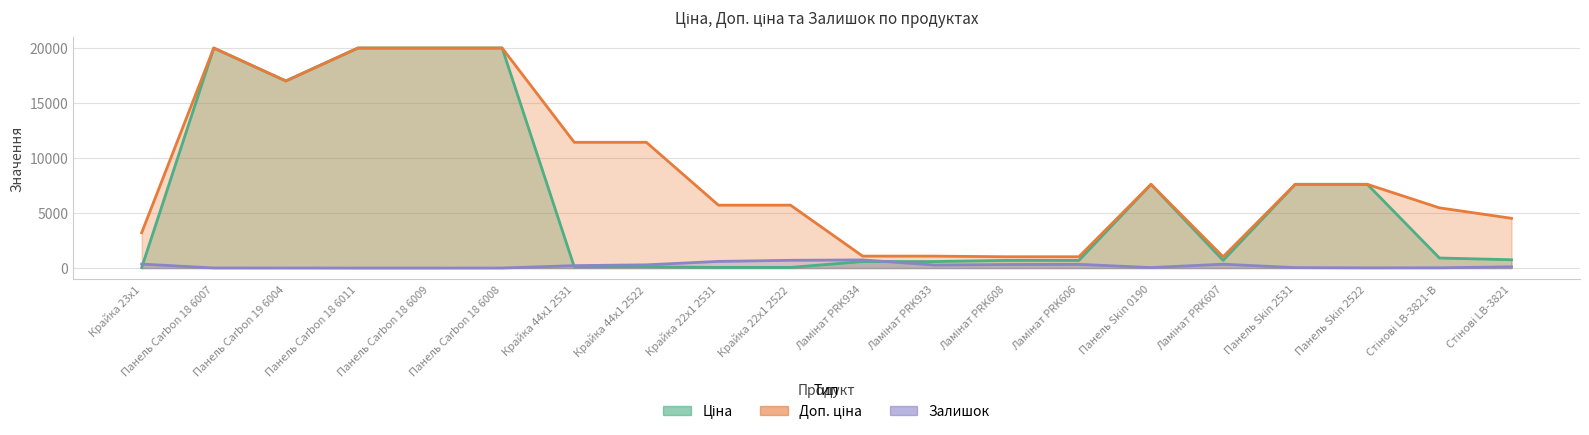

True or false: Ціна has more than 1 points higher than both neighbors.

True